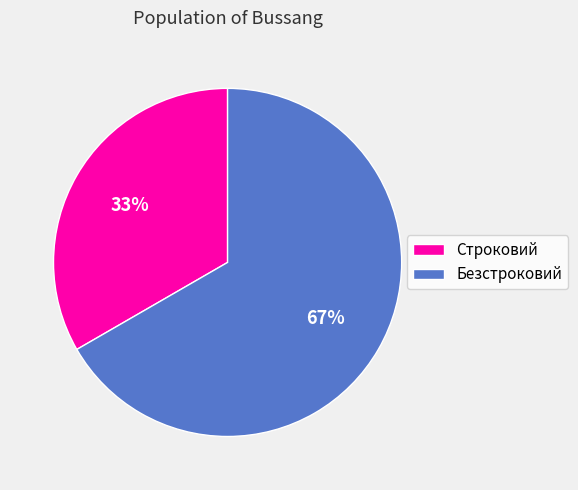

Is the sum of Строковий and Безстроковий greater than half?

Yes